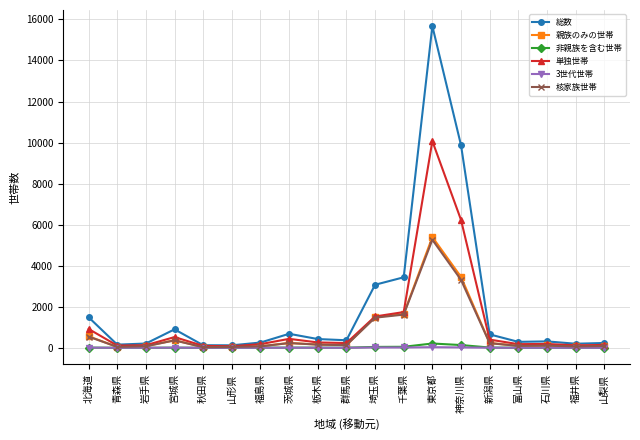

How many distinct data groups are displayed?

6